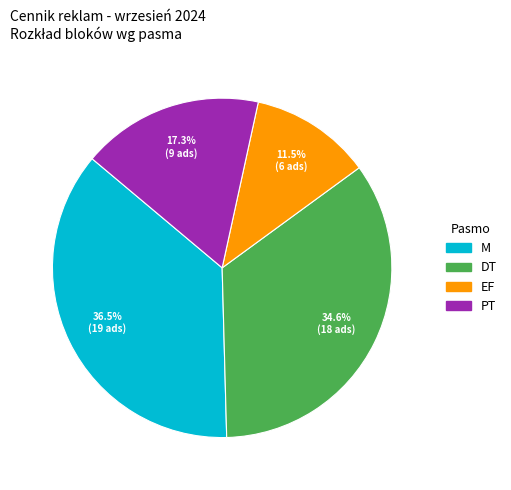

Is there any slice that represents more than half of the pie?

No